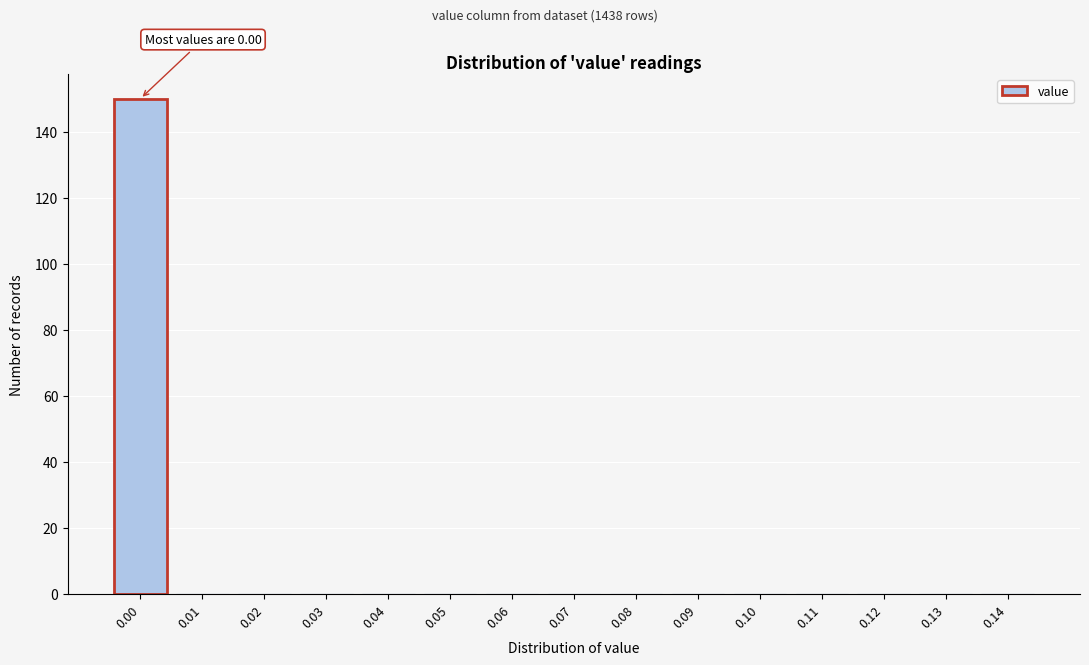

Reading left to right, list all the values displayed in this chart.

0.00=150	0.01=0	0.02=0	0.03=0	0.04=0	0.05=0	0.06=0	0.07=0	0.08=0	0.09=0	0.10=0	0.11=0	0.12=0	0.13=0	0.14=0